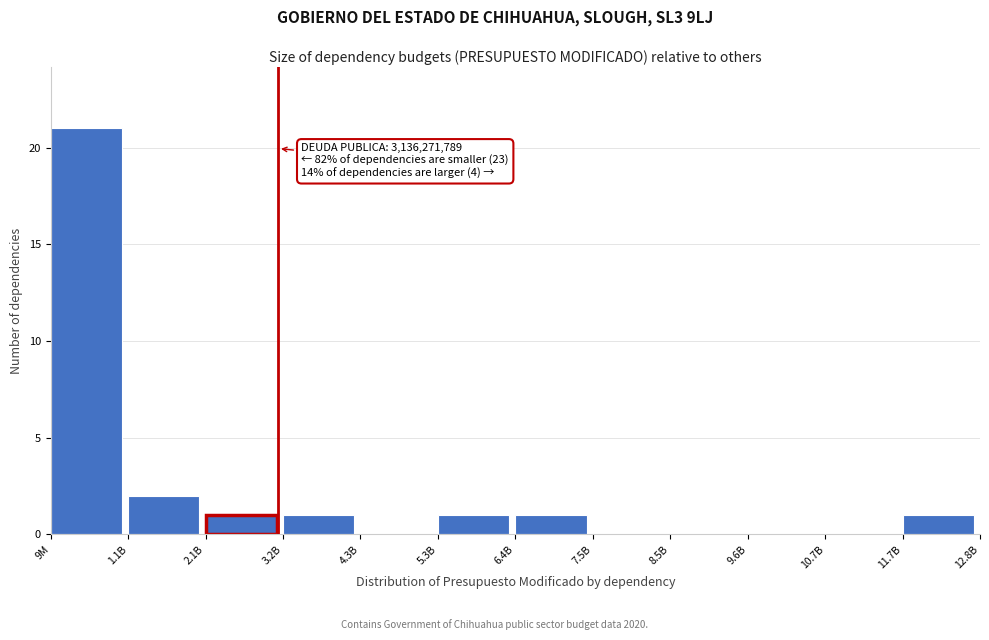

Reading left to right, extract all data points from this chart.

9M=21	1.1B=2	2.1B=1	3.2B=1	4.3B=0	5.3B=1	6.4B=1	7.5B=0	8.5B=0	9.6B=0	10.7B=0	11.7B=1